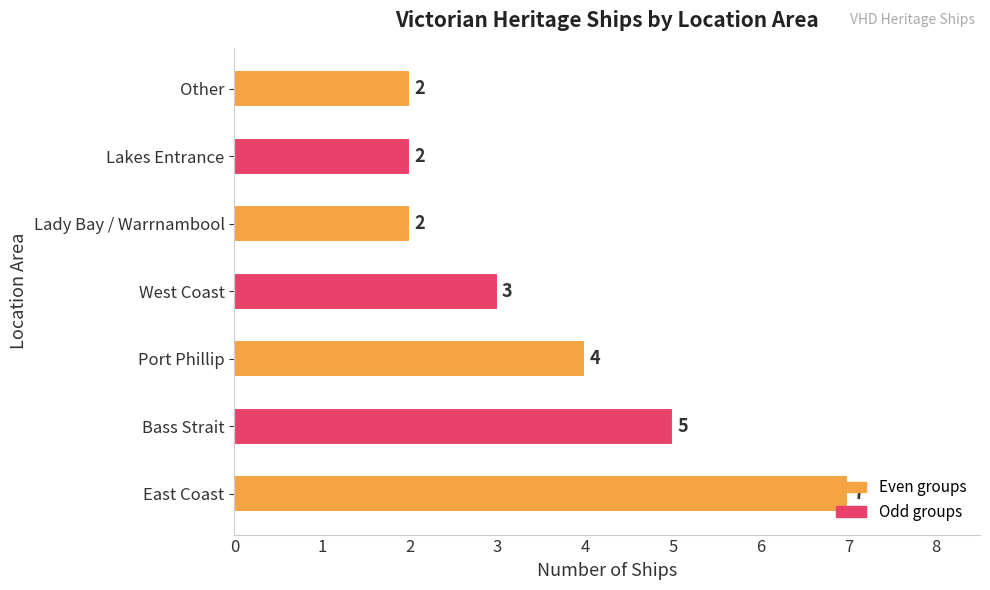

Is it true that the value at Other is 2?

True